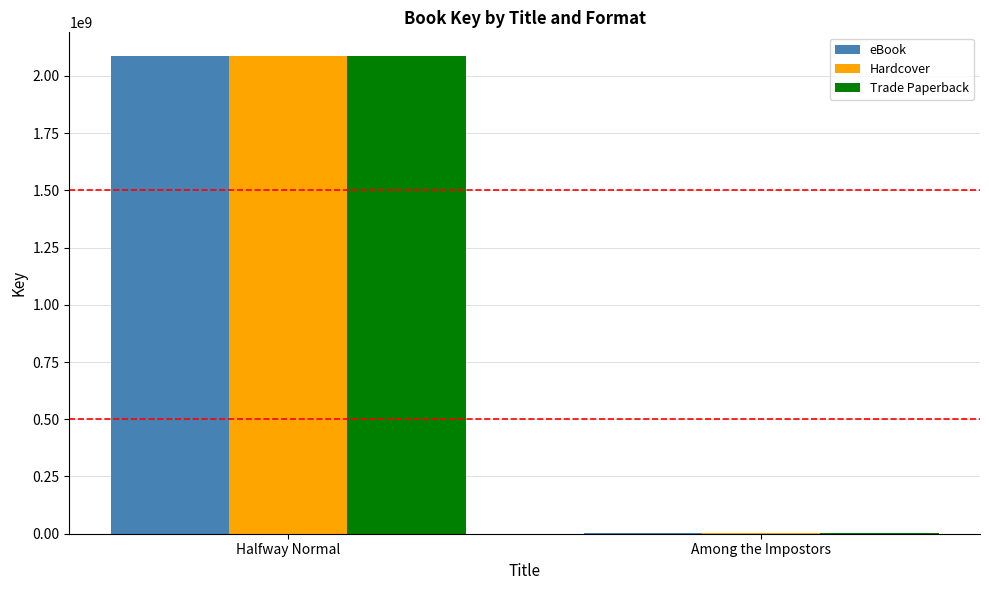

How many groups of bars are there?

2